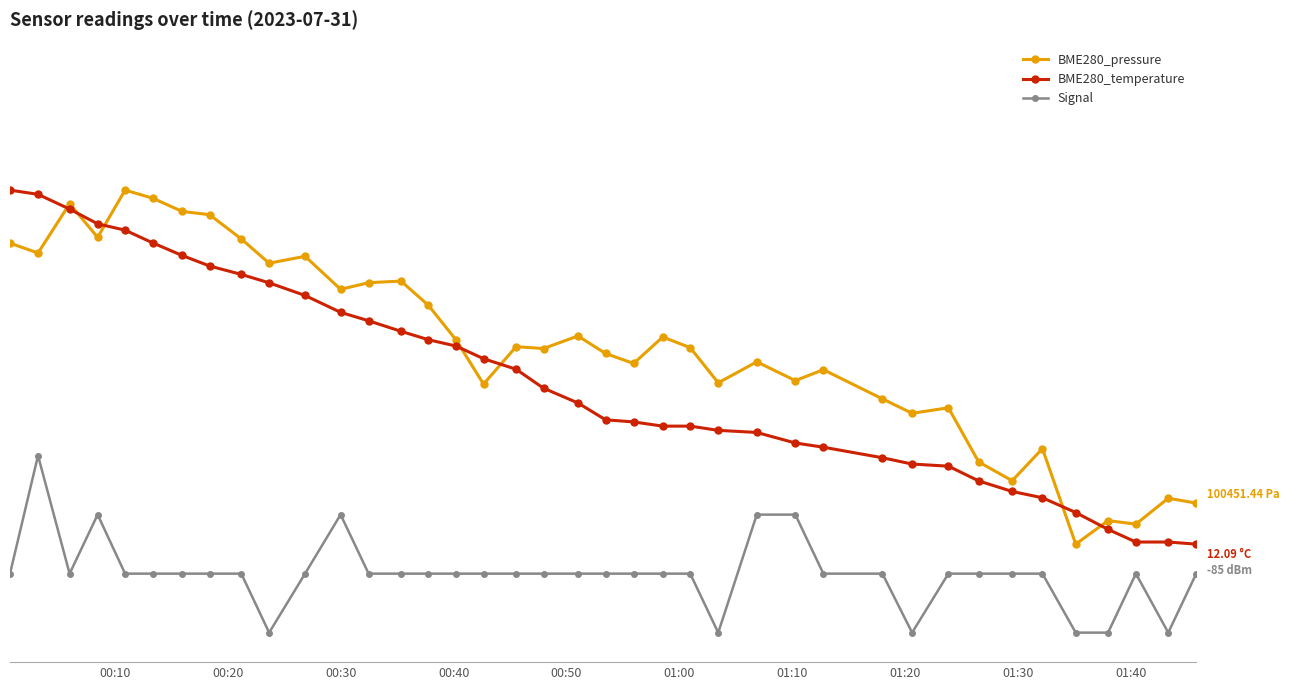

Which series has the largest total across all categories?

BME280_pressure